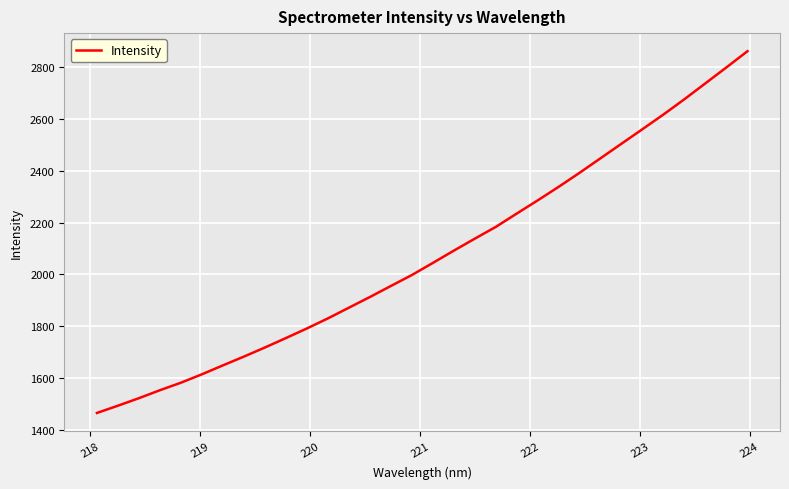

What is the minimum value shown in the chart?

1464.7